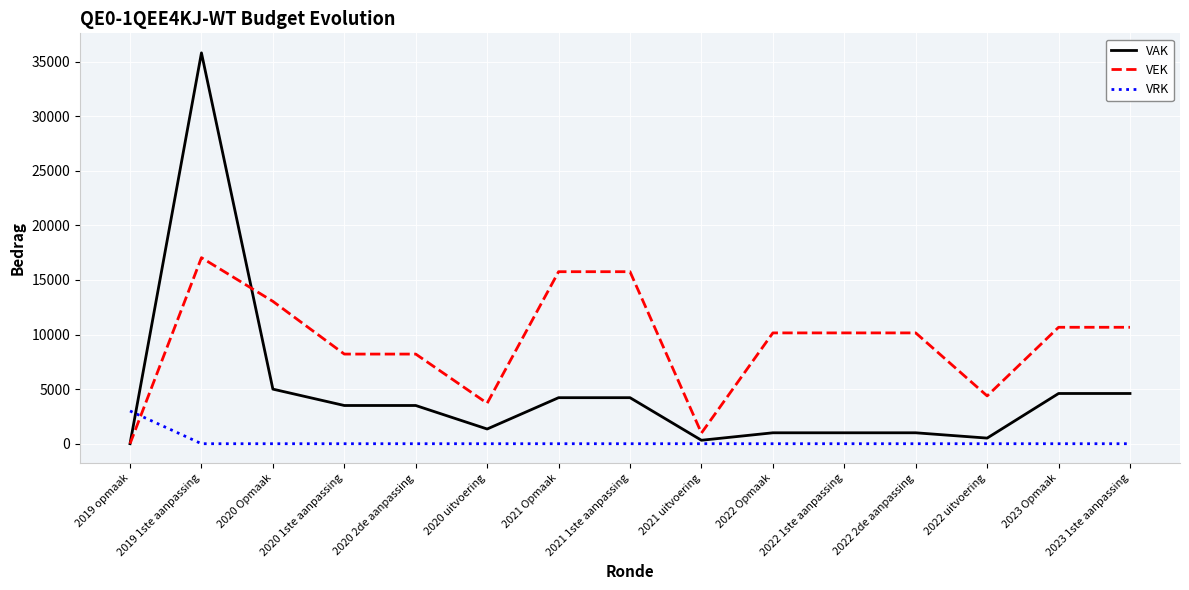

Where do VAK and VRK first cross each other?

2019 opmaak and 2019 1ste aanpassing